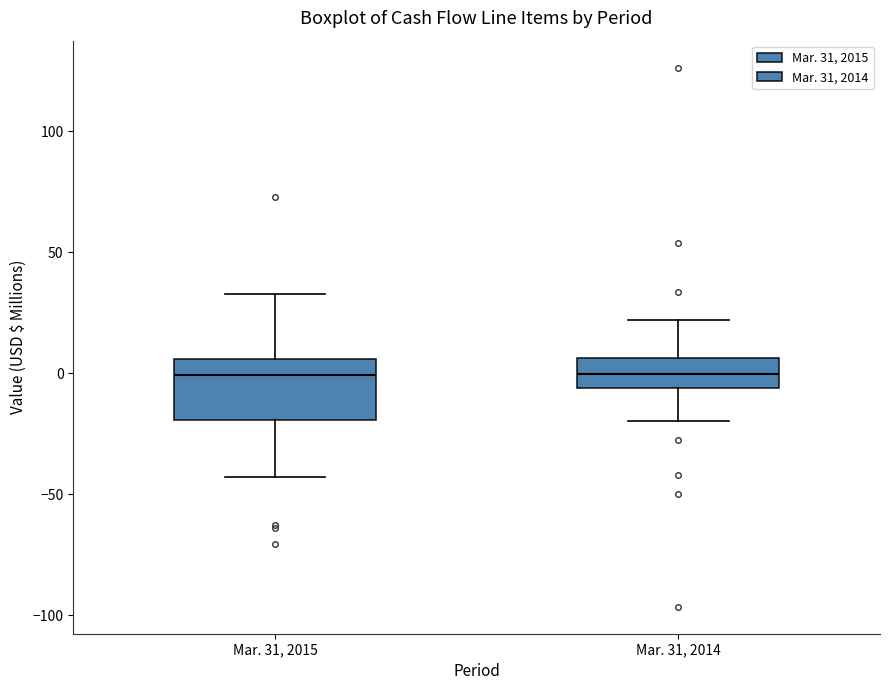

Where is the upper edge of the box for Mar. 31, 2014 on the y-axis? The values are not printed on the chart, so give them approximately, as read against the axis.

5